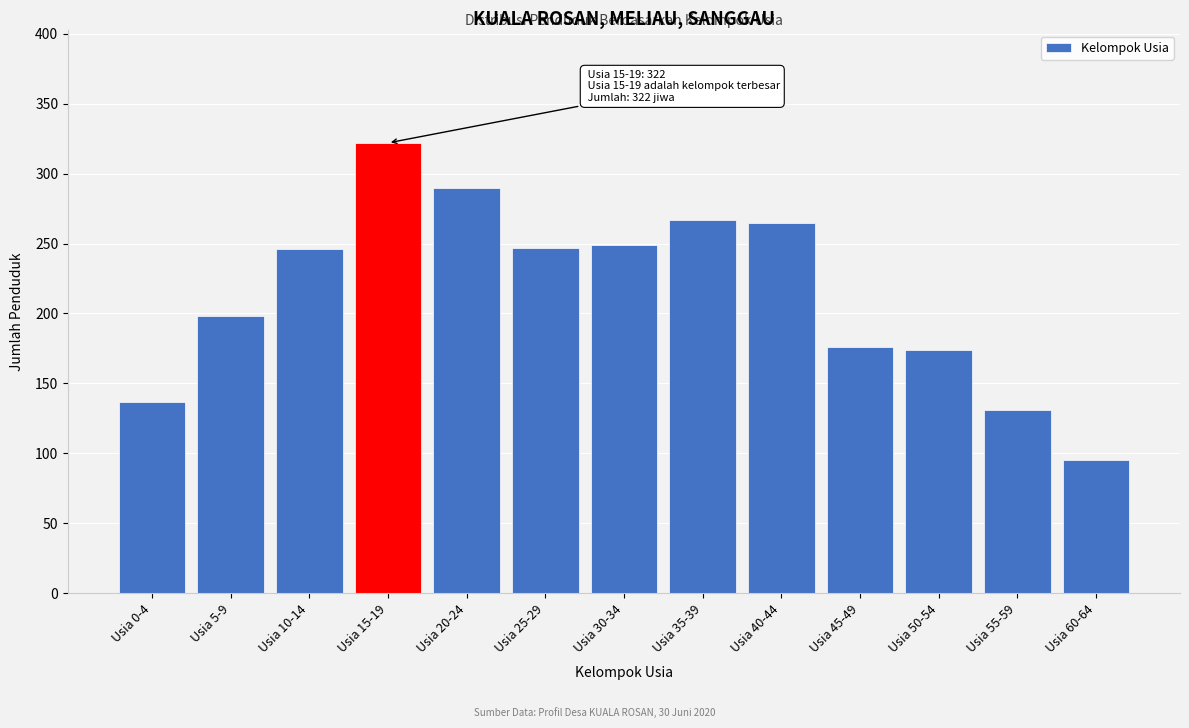

Is it true that the value at Usia 45-49 is 55?

False